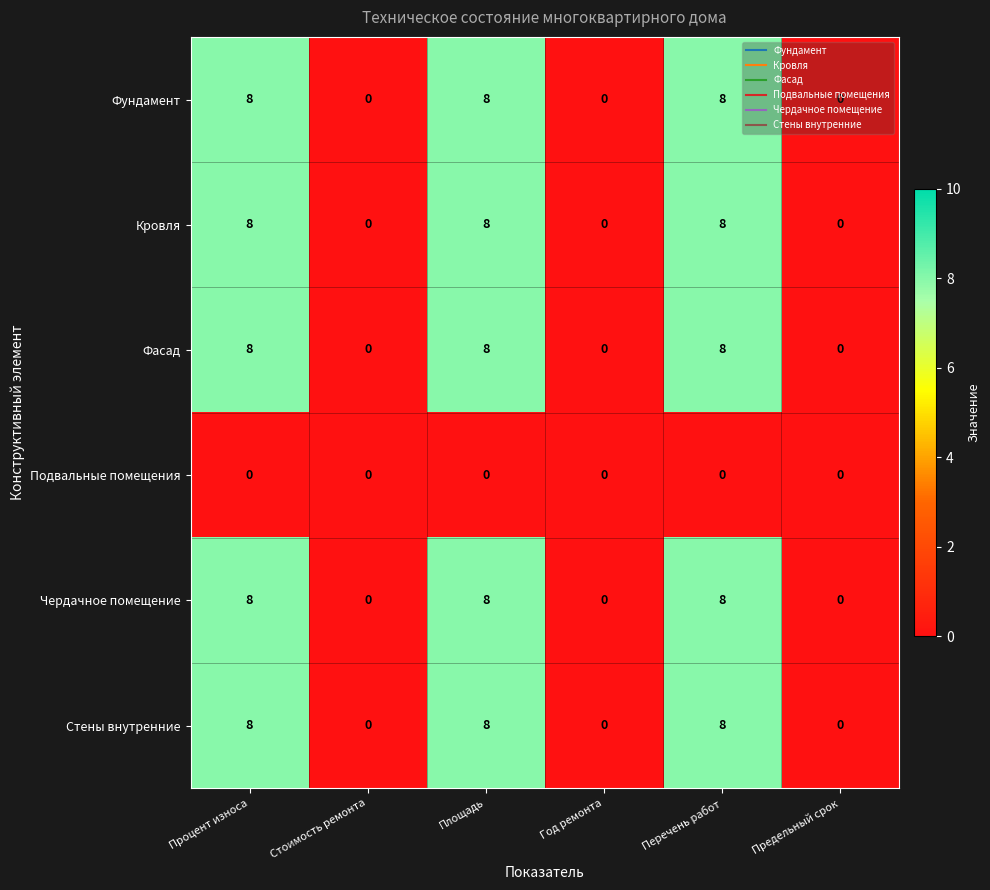

Count the Фундамент values in the range 0 to 8.

6